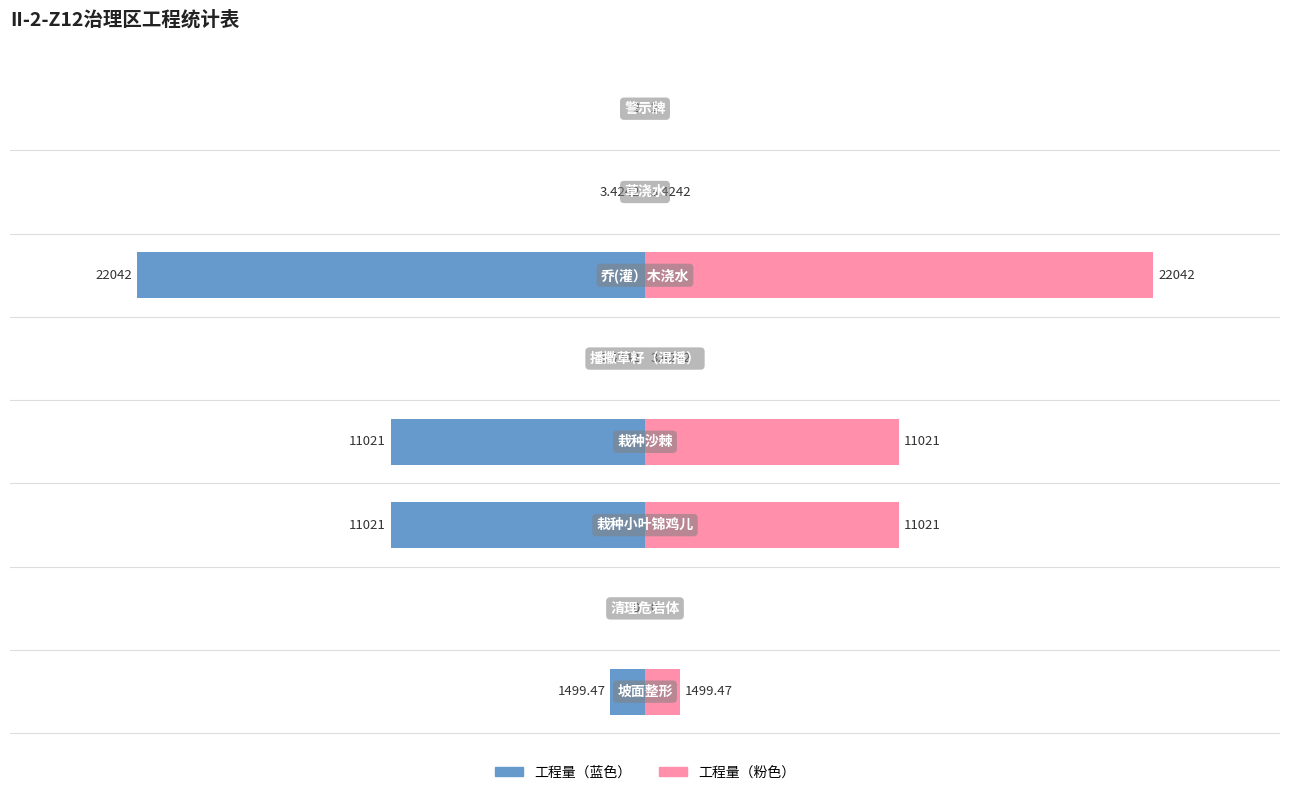

The value of 工程量（右） at 20000 is 7963.0. True or false?

False